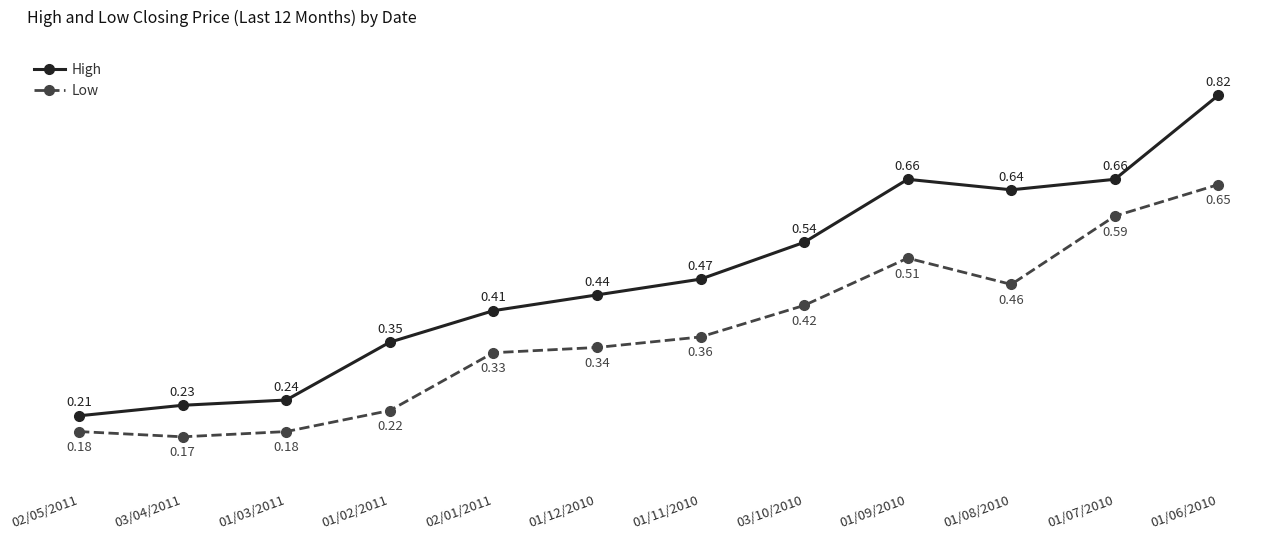

At which category does the chart reach its peak across all series?

01/06/2010